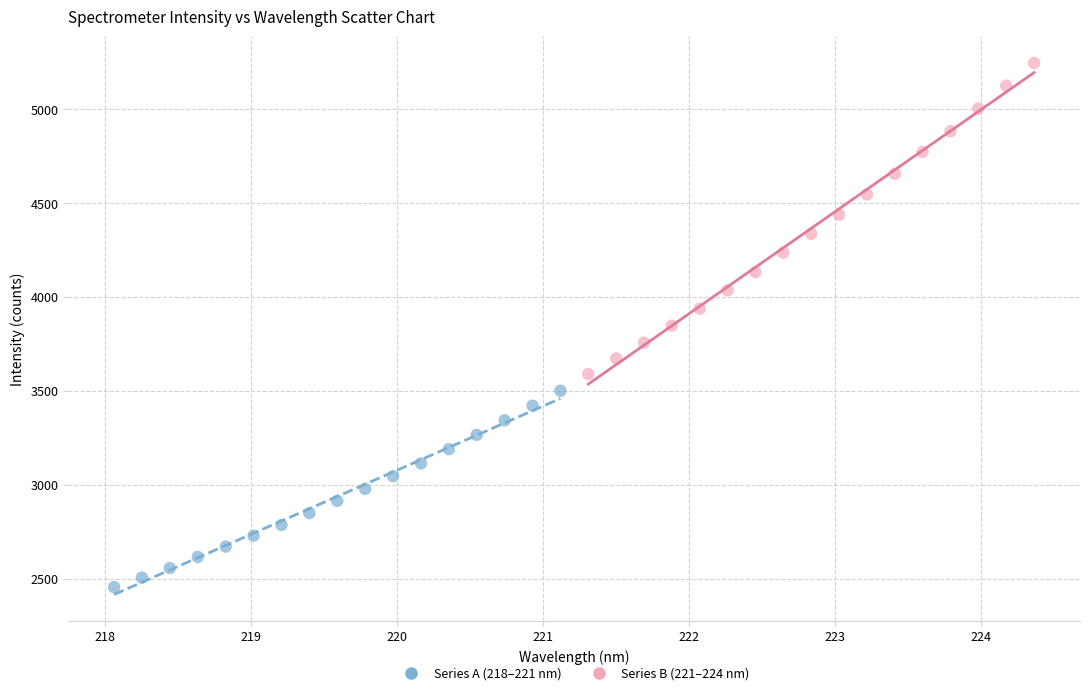

Which series contains the highest Y value?

Series B (221–224 nm)